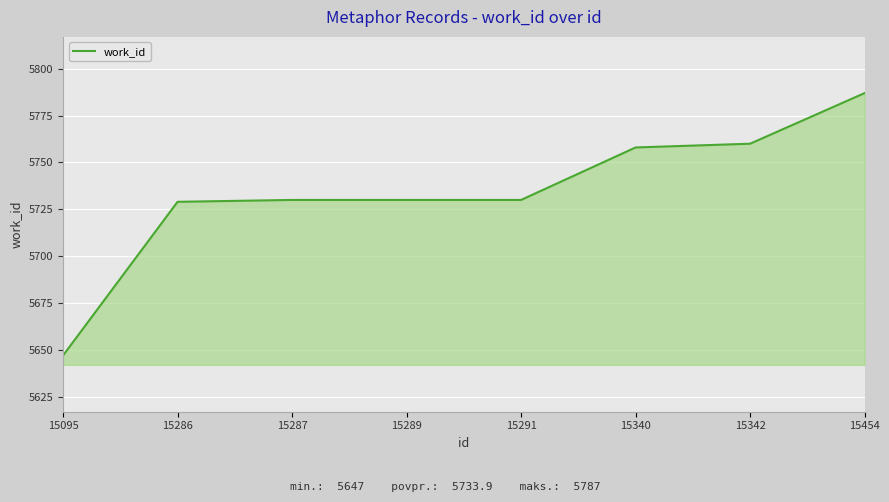

Which label corresponds to the smallest value in the chart?

15095